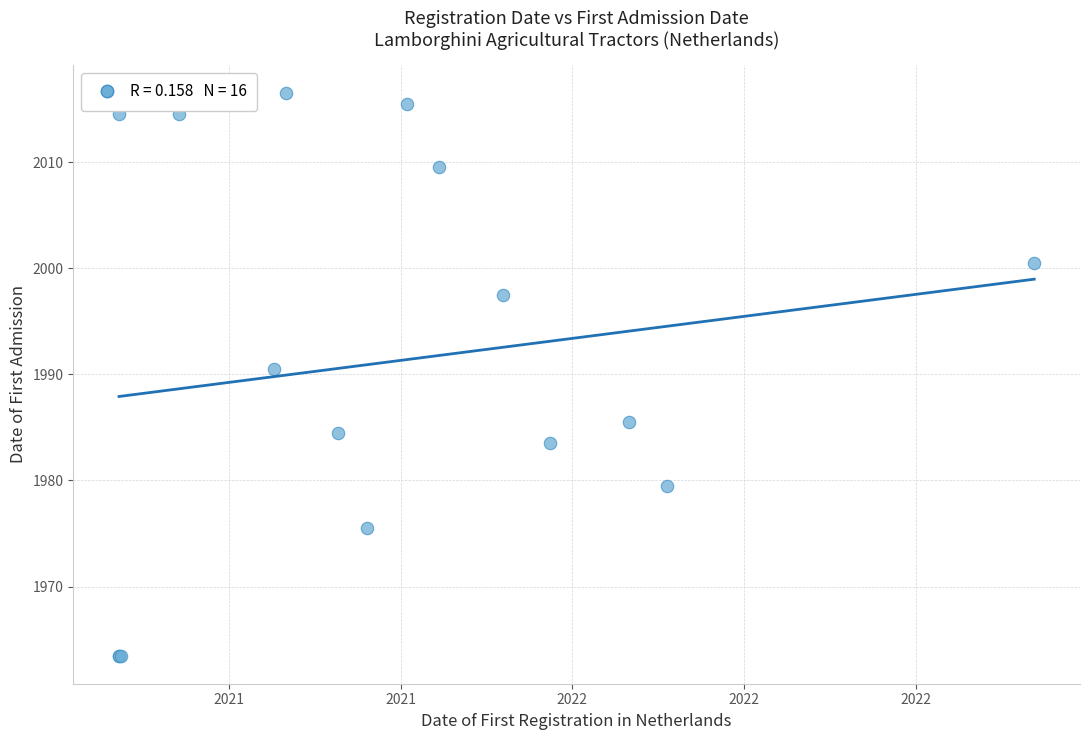

What Y value in the scatter plot is closest to 1989?

1990.5